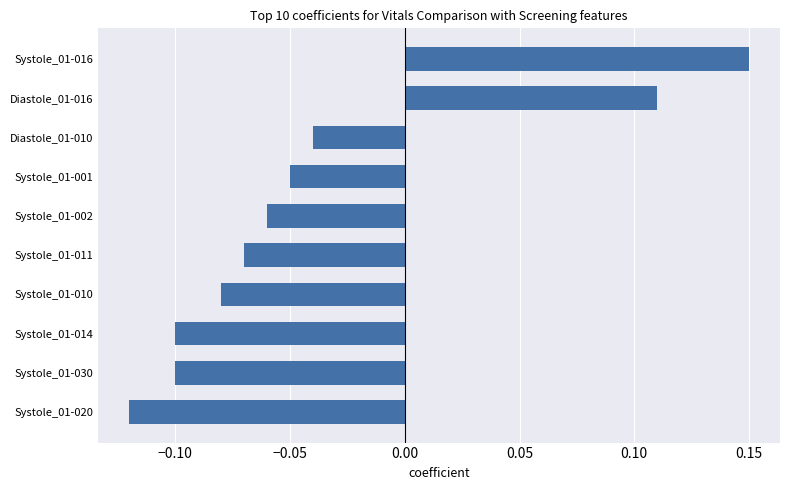

At which label is the value closest to 0?

Diastole_01-010